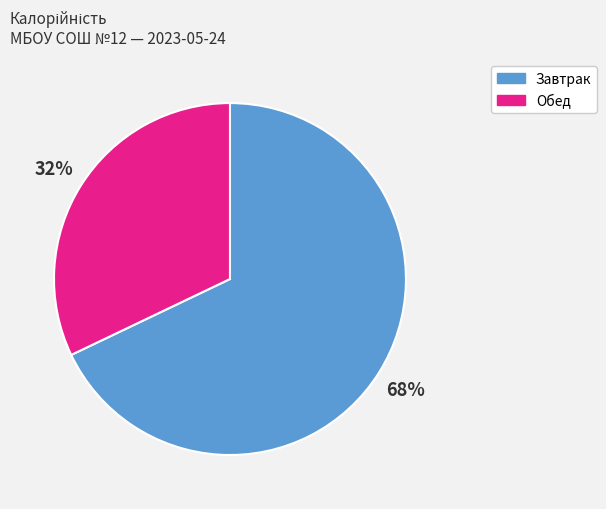

To the nearest percent, what is the difference between the largest and smallest slice percentages?

36%